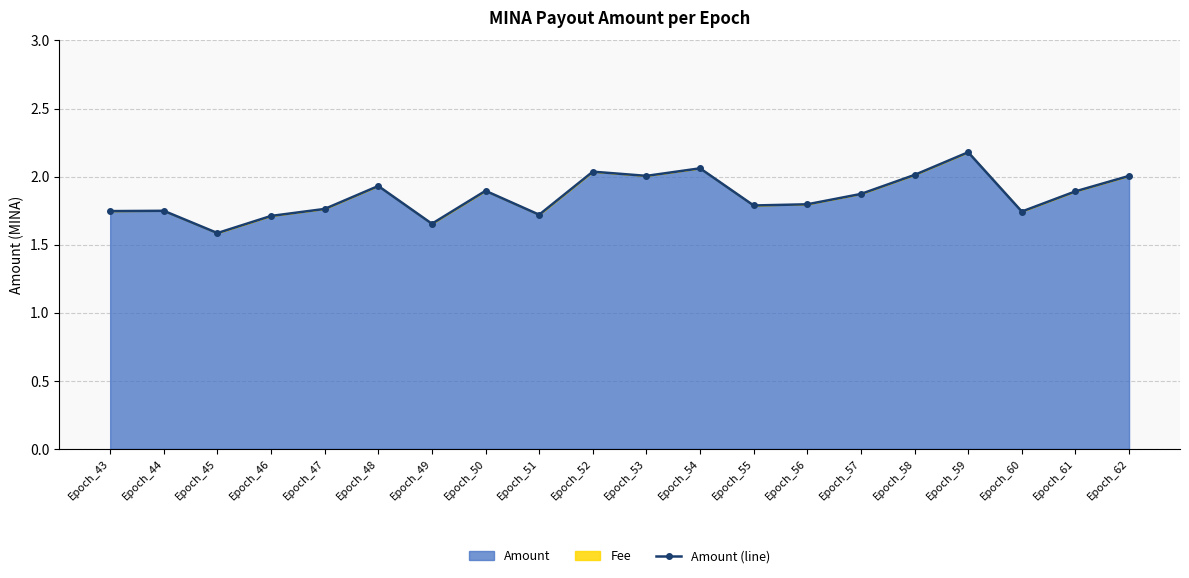

How many distinct data groups are displayed?

1